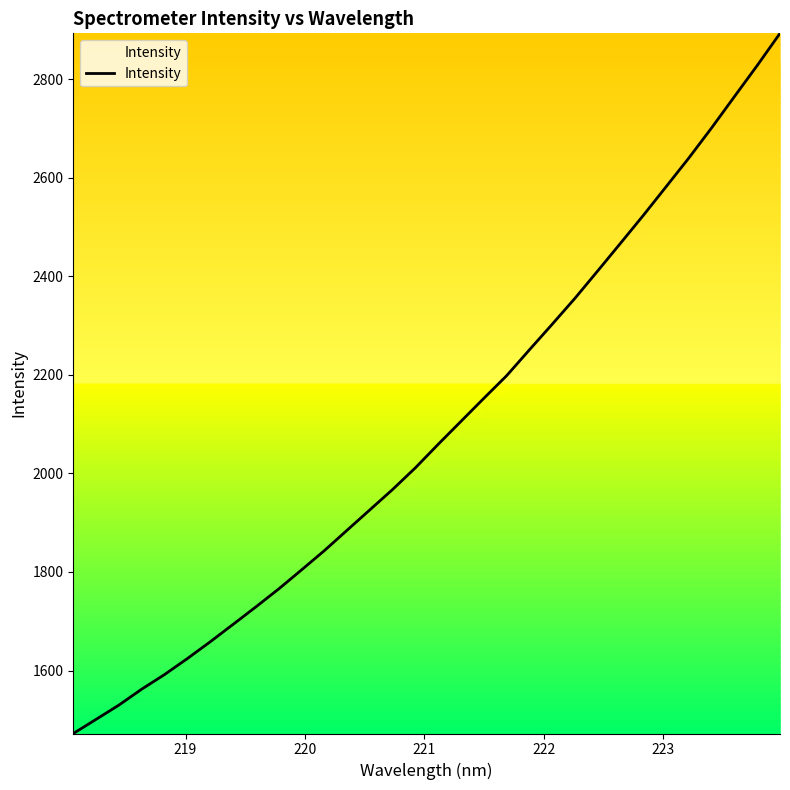

What is the difference between the maximum and minimum values?

1421.5